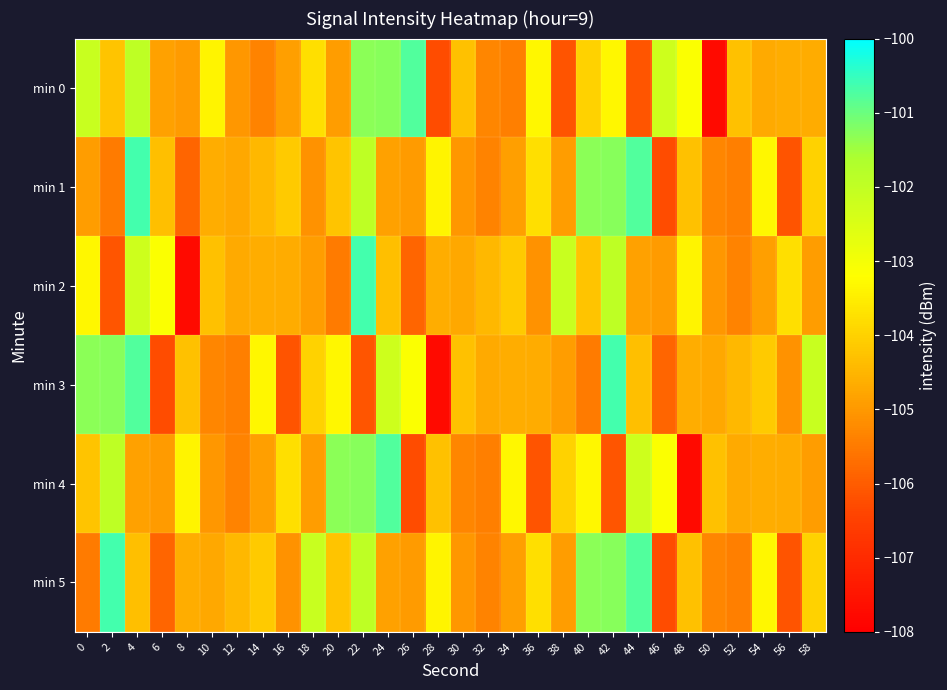

At 10, list the series in order from smallest to largest.

min 3, min 4, min 5, min 1, min 2, min 0